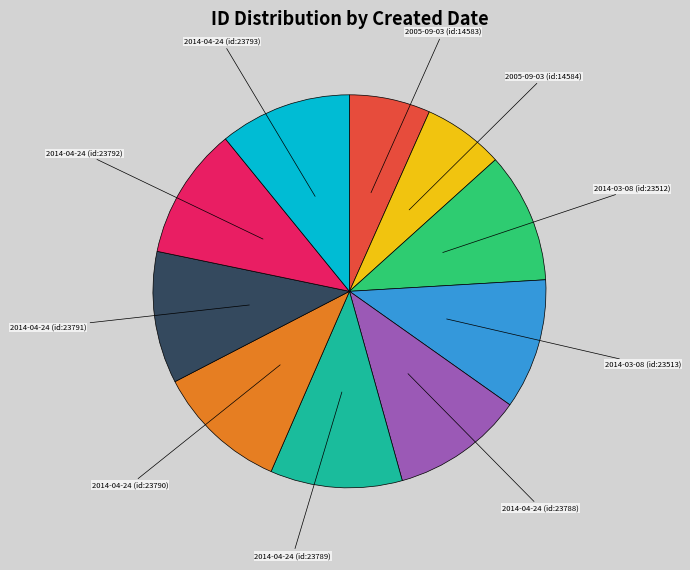

Is there a majority slice in this chart?

No